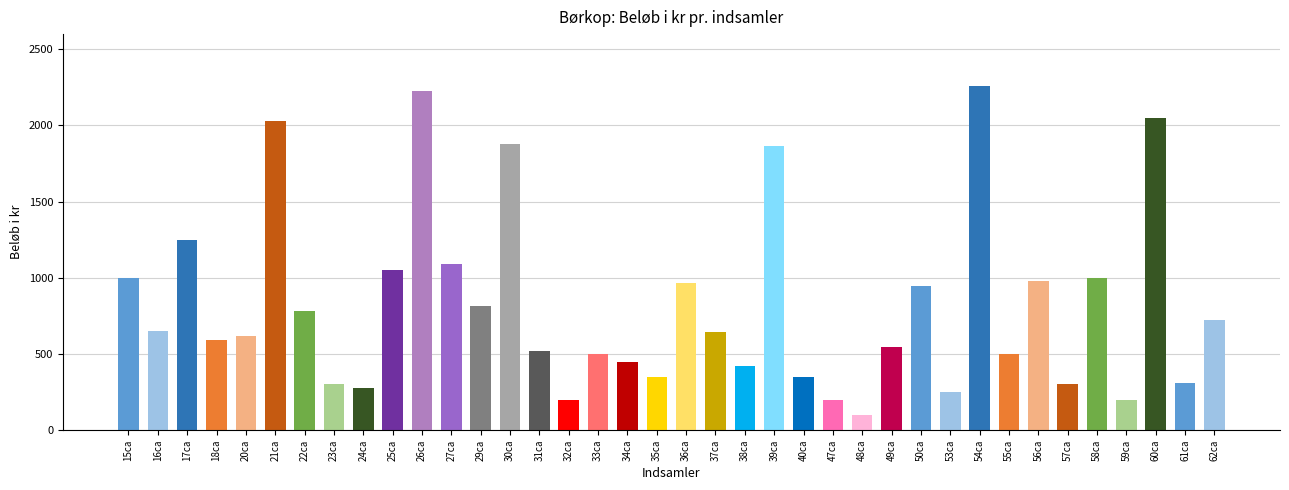

What is the difference between the values at 56ca and 62ca?

255